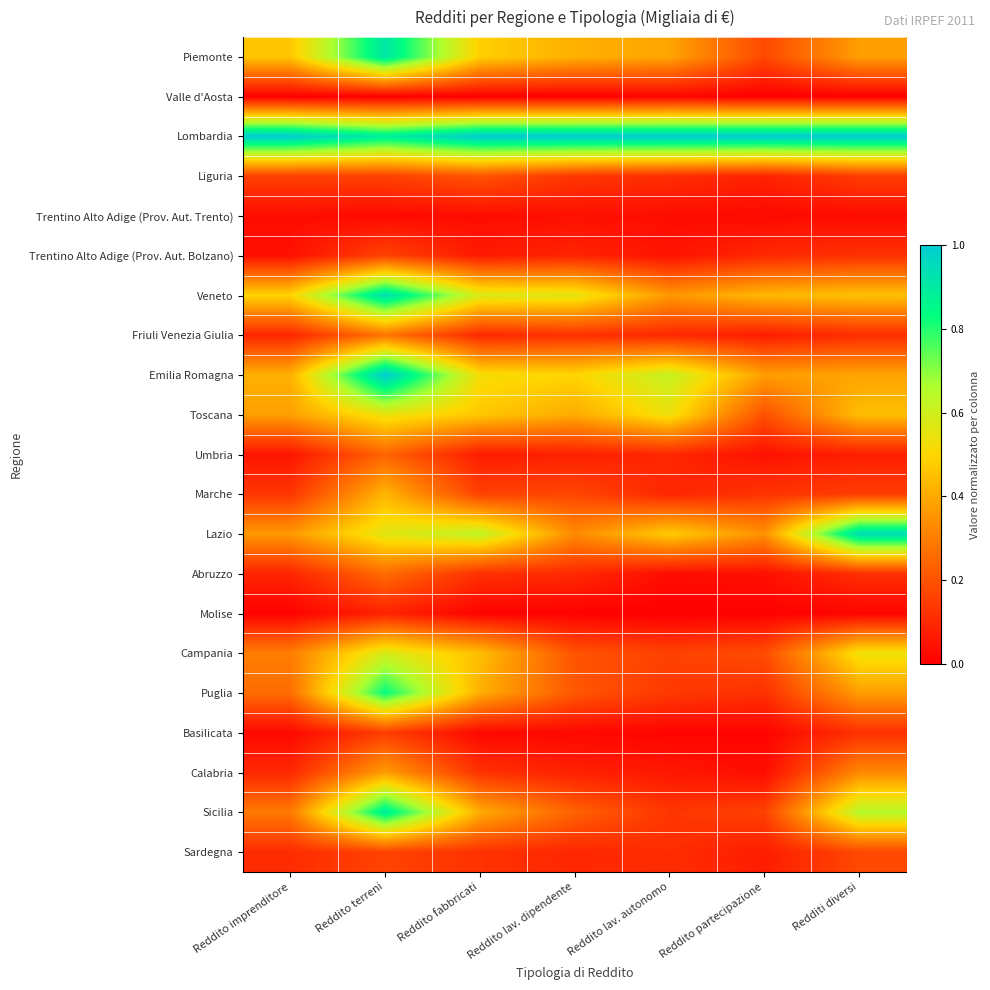

Which category has the highest value across all series?

Reddito imprenditore